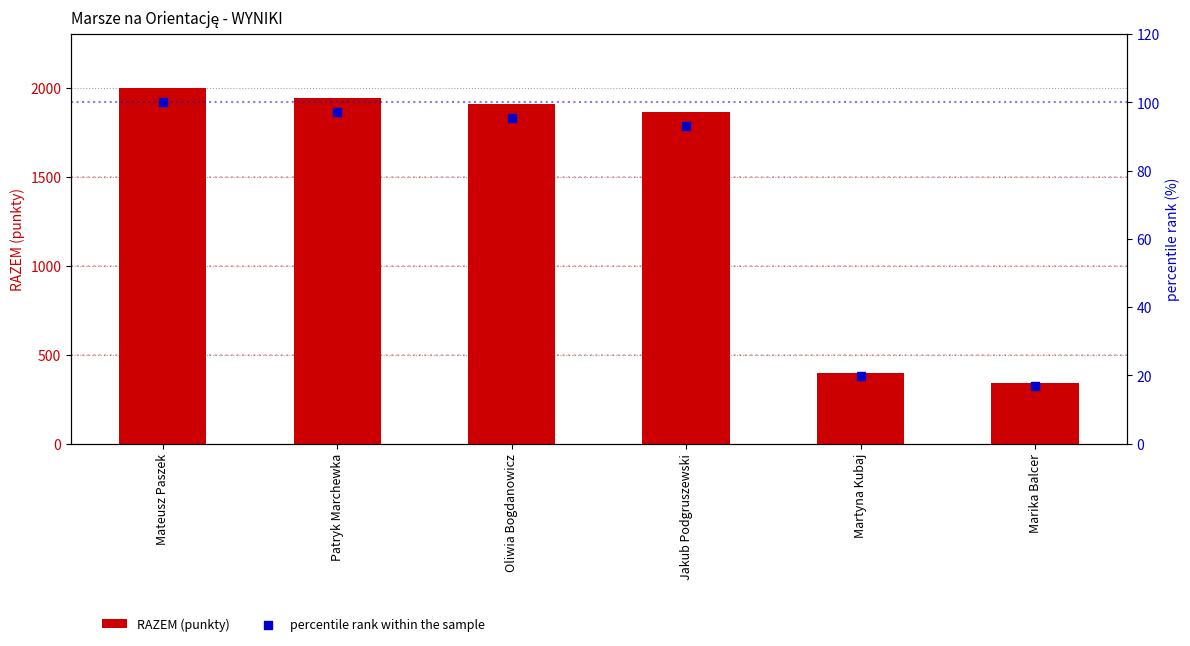

Is the value of percentile rank within the sample at Mateusz Paszek greater than the value of RAZEM (punkty) at Martyna Kubaj?

No